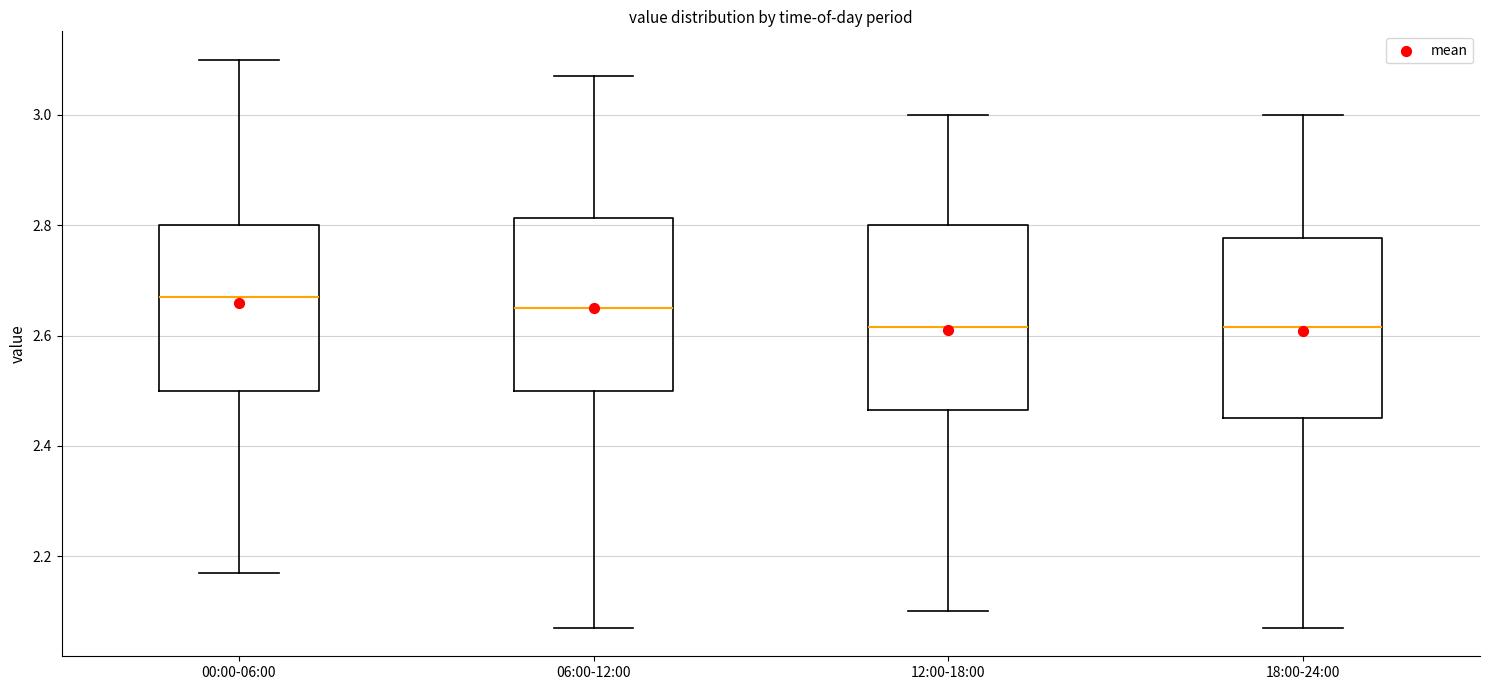

Reading left to right, transcribe this box plot: for each box, give where its median line is, the range the box spans, and where its two whiskers end, as read against the y-axis. The values are not printed on the chart, so give them approximately, as read against the axis.

00:00-06:00: median 2.68, box 2.50 to 2.80, whiskers 2.18 to 3.10
06:00-12:00: median 2.66, box 2.50 to 2.82, whiskers 2.08 to 3.08
12:00-18:00: median 2.62, box 2.46 to 2.80, whiskers 2.10 to 3.00
18:00-24:00: median 2.62, box 2.46 to 2.78, whiskers 2.08 to 3.00